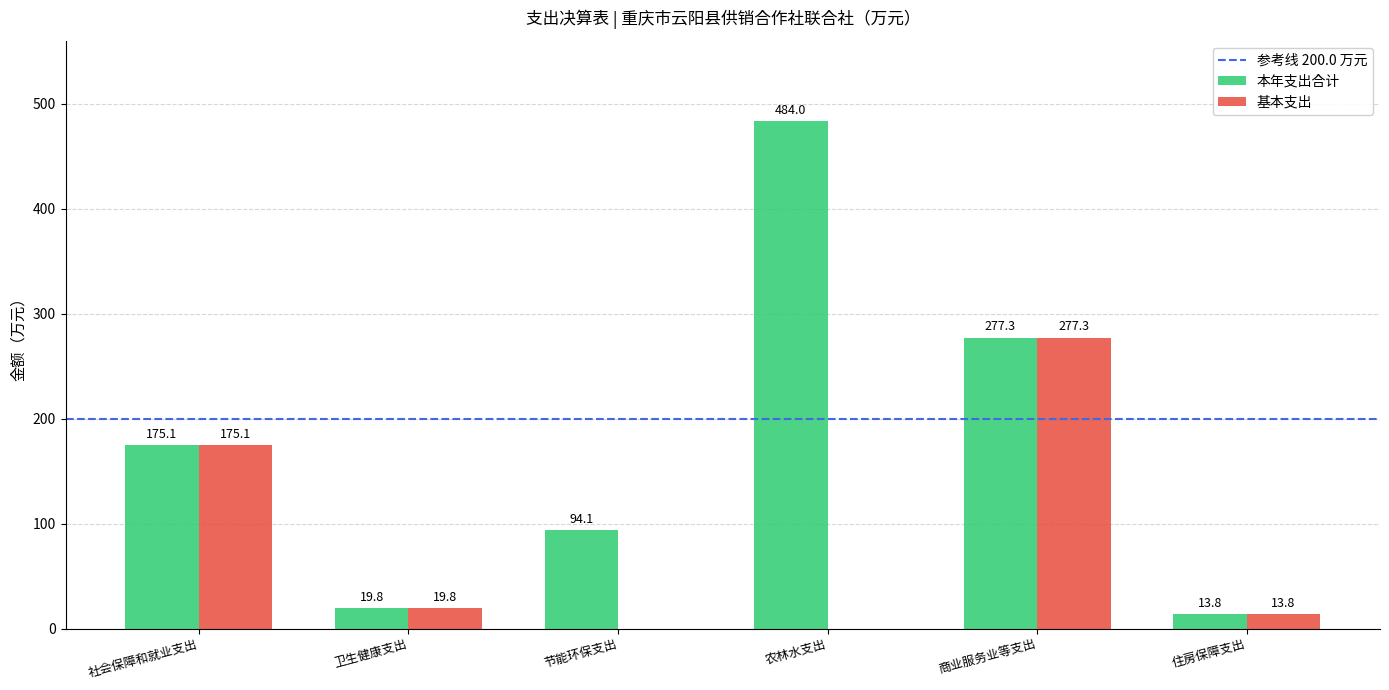

What is the maximum value for 基本支出?

277.3